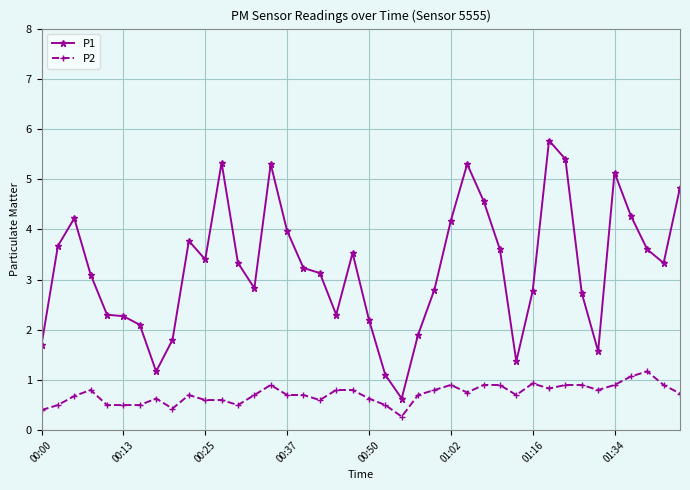

What is the value of the P2 point at the 18th from the left?

0.6